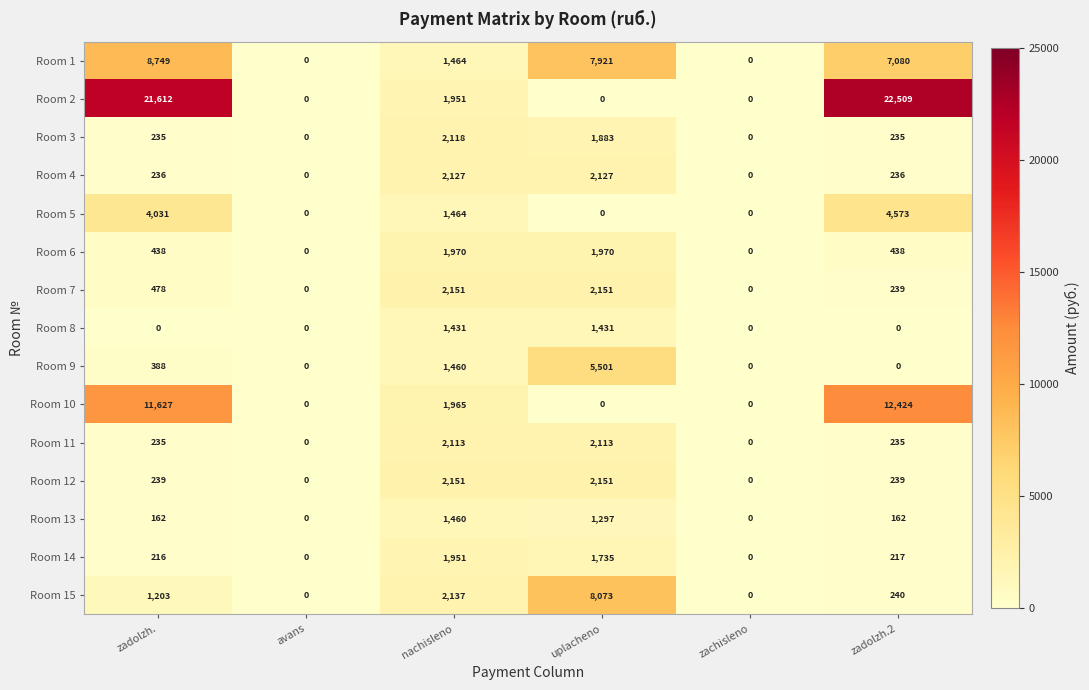

At which category is the sum across all series the highest?

zadolzh.